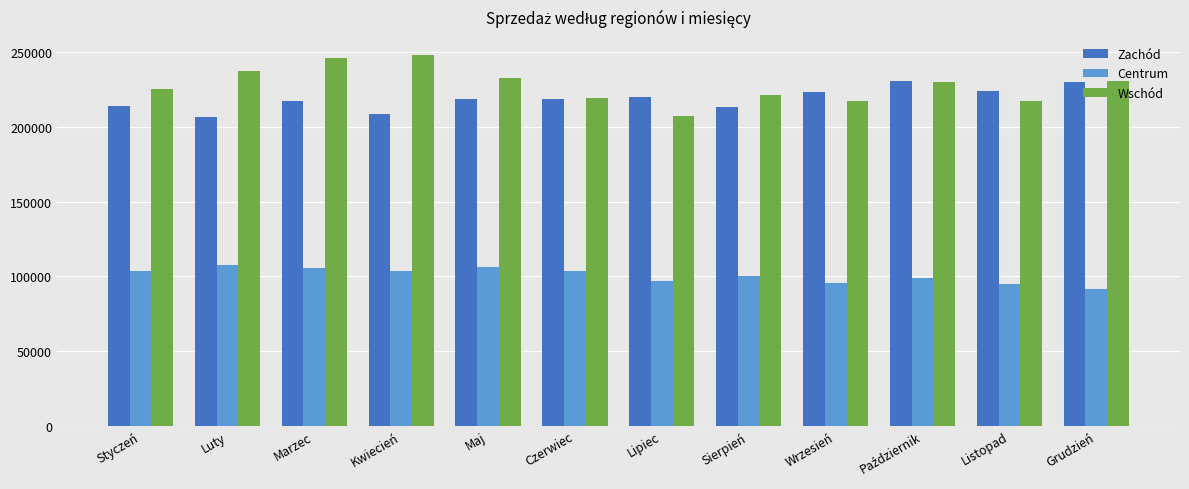

What is the difference between the highest and lowest values at Listopad?

128845